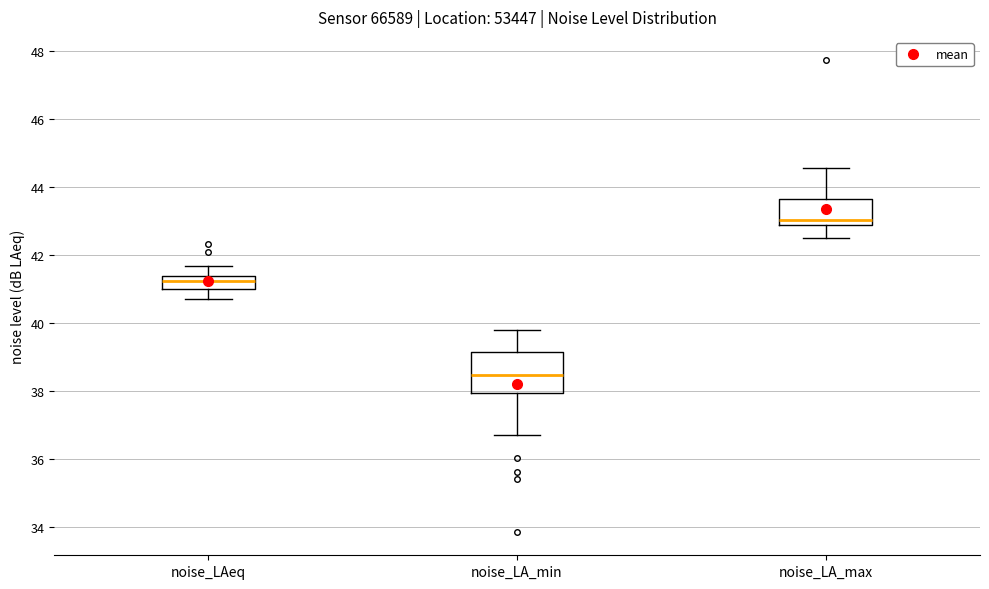

Reading left to right, transcribe this box plot: for each box, give where its median line is, the range the box spans, and where its two whiskers end, as read against the y-axis. The values are not printed on the chart, so give them approximately, as read against the axis.

noise_LAeq: median 41.2, box 41.0 to 41.4, whiskers 40.8 to 41.6
noise_LA_min: median 38.4, box 38.0 to 39.2, whiskers 36.8 to 39.8
noise_LA_max: median 43.0, box 42.8 to 43.6, whiskers 42.4 to 44.6